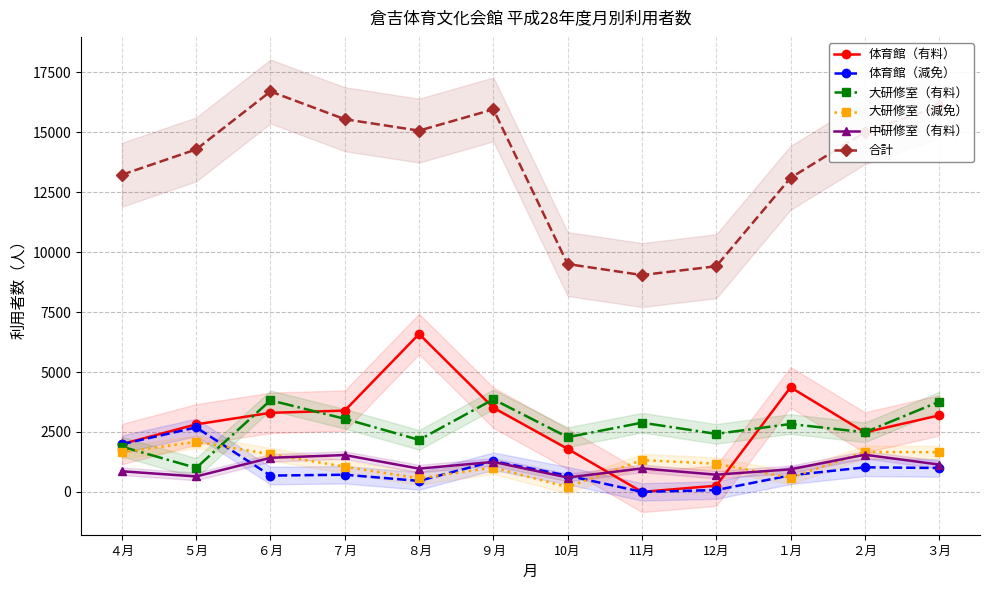

Is the value of 合計 at 10月 greater than the value of 大研修室（減免） at ４月?

Yes